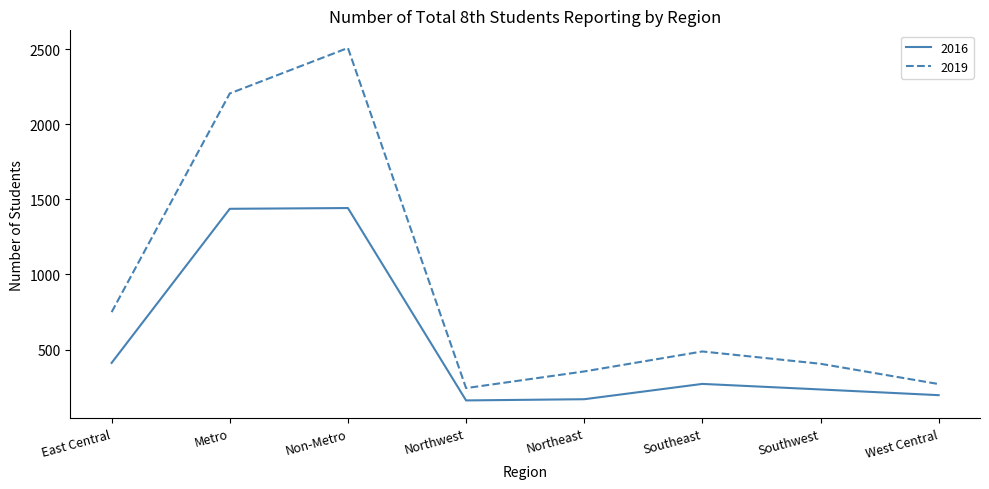

At which label does 2019 reach its peak?

Non-Metro